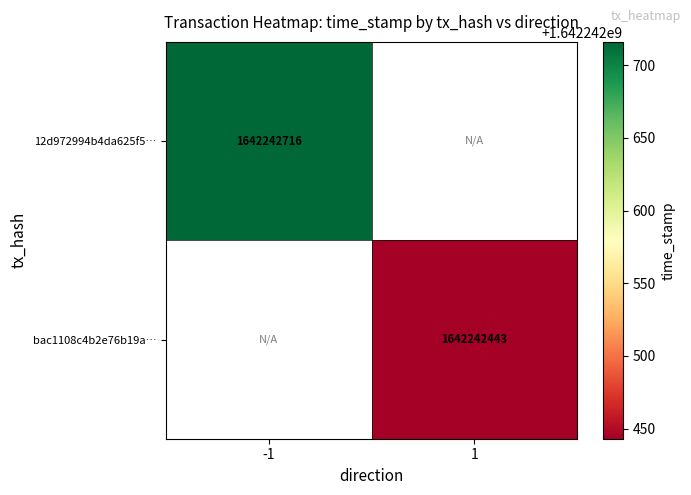

List the series in order of their overall mean, lowest first.

bac1108c4b2e76b19ae597cfc0ee4c4108af9ab…, 12d972994b4da625f5b3cd9c41a283fb9ff38fe…